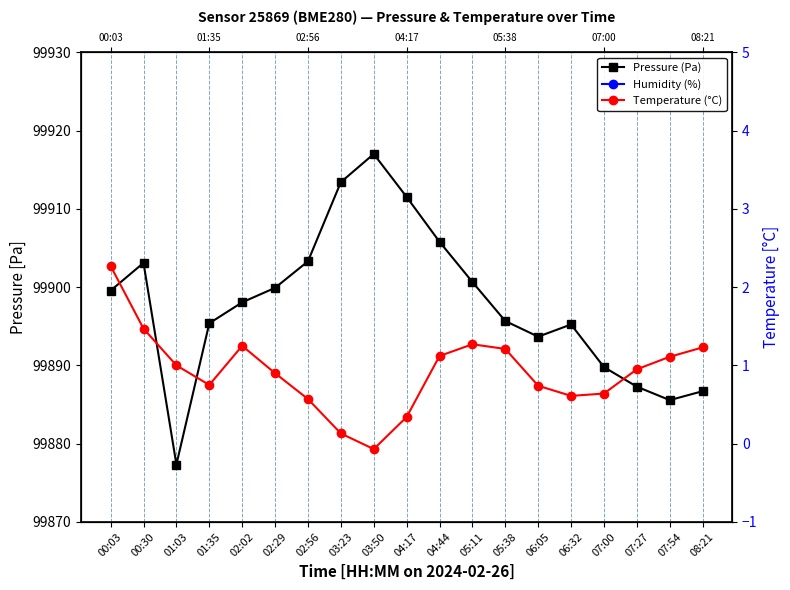

True or false: Temperature (°C) and Humidity (%) cross at least once.

False